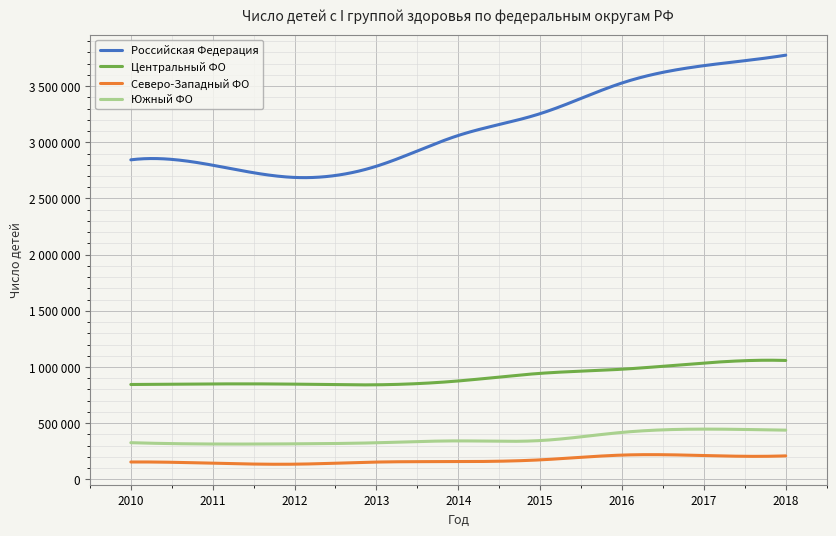

Where is the first local minimum for Центральный ФО?

2013